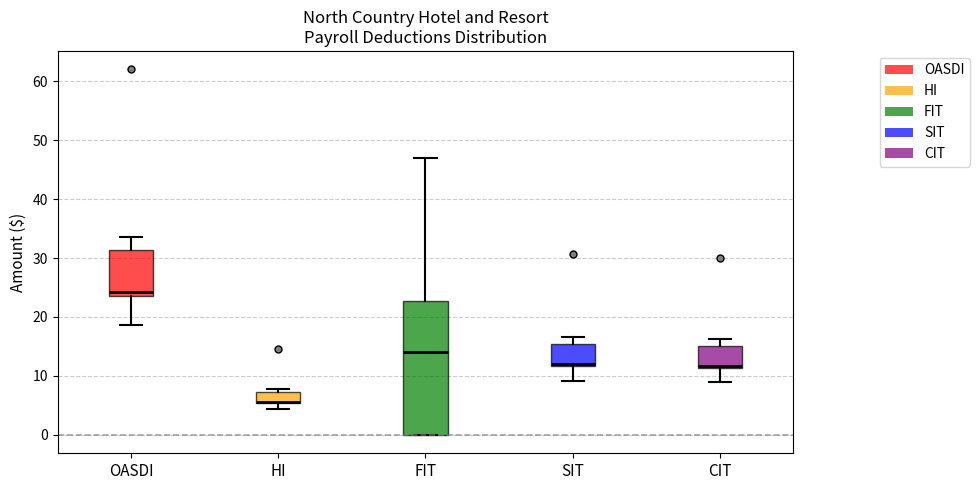

Reading left to right, transcribe this box plot: for each box, give where its median line is, the range the box spans, and where its two whiskers end, as read against the y-axis. The values are not printed on the chart, so give them approximately, as read against the axis.

OASDI: median 24 (just above the box's lower edge), box 24 to 31, whiskers 19 to 34
HI: median 6 (drawn on the box's lower edge), box 6 to 7, whiskers 4 to 8
FIT: median 14, box 0 to 23, whiskers 0 to 47
SIT: median 12 (just above the box's lower edge), box 12 to 15, whiskers 9 to 17
CIT: median 12, box 11 to 15, whiskers 9 to 16